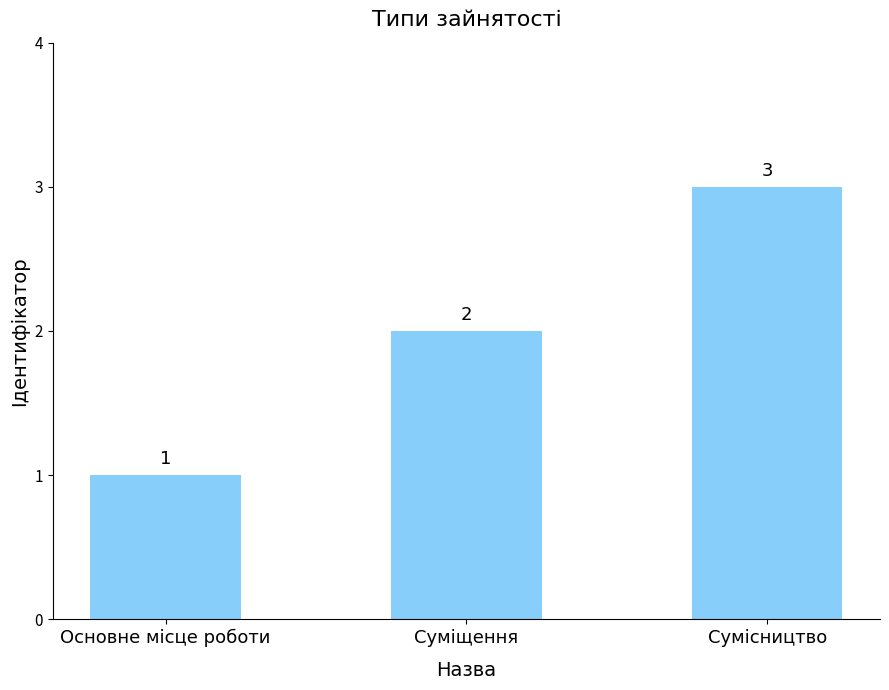

Which label corresponds to the smallest value in the chart?

Основне місце роботи